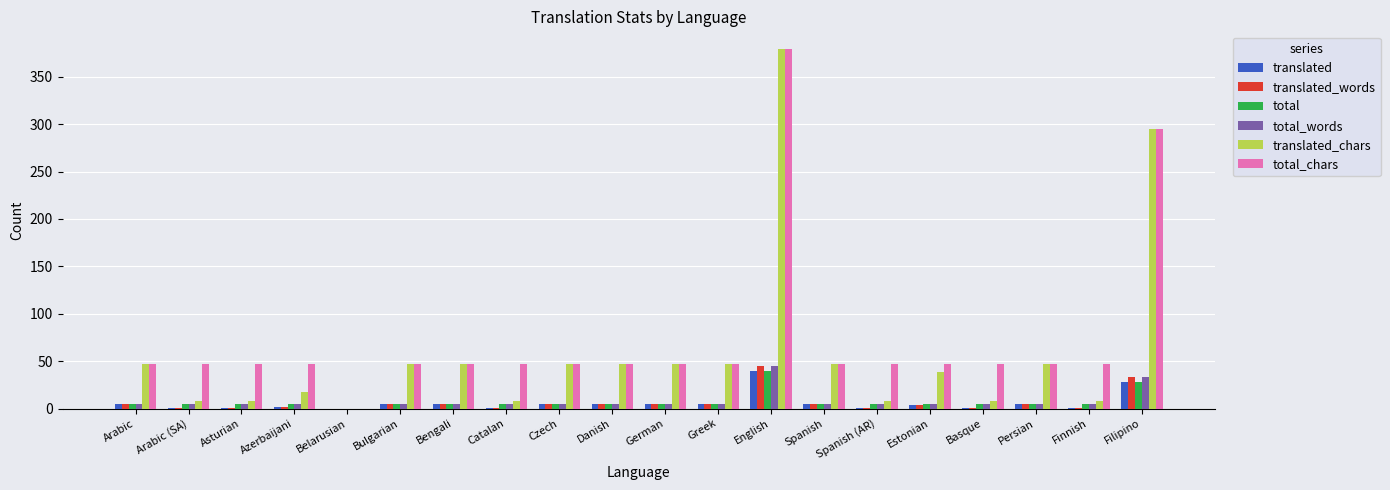

The total_chars series shows 19 at Spanish. True or false?

False